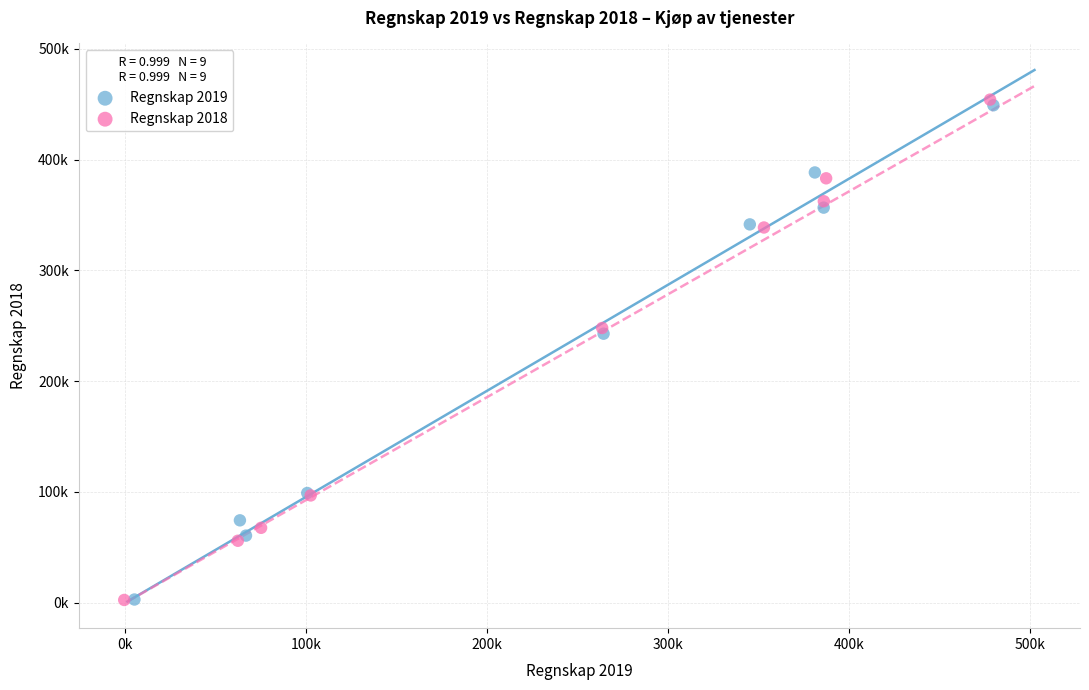

What are all the series names shown in the legend?

Regnskap 2019, Regnskap 2018